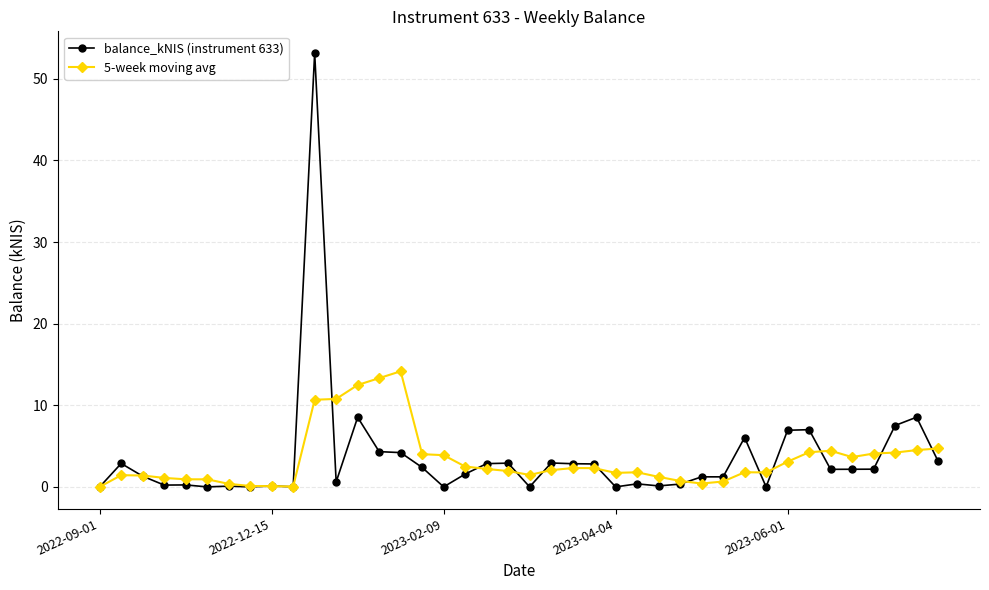

Does the chart have visible grid lines?

Yes